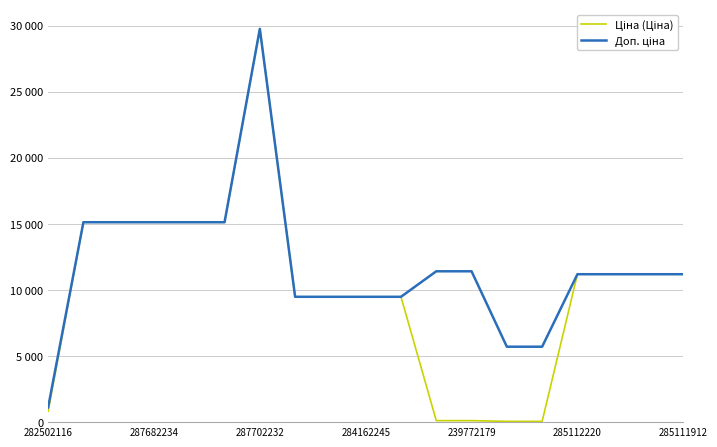

Reading left to right, what are all the values shown in this chart?

Ціна (Ціна): 818.5	15120.0	15120.0	15120.0	15120.0	15120.0	29747.2	9480.1	9480.1	9480.1	9480.1	114.1	114.1	57.0	57.0	11188.2	11188.2	11188.2	11188.2
Доп. ціна: 1109.2	15120.0	15120.0	15120.0	15120.0	15120.0	29747.2	9480.1	9480.1	9480.1	9480.1	11410.0	11410.0	5705.0	5705.0	11188.2	11188.2	11188.2	11188.2